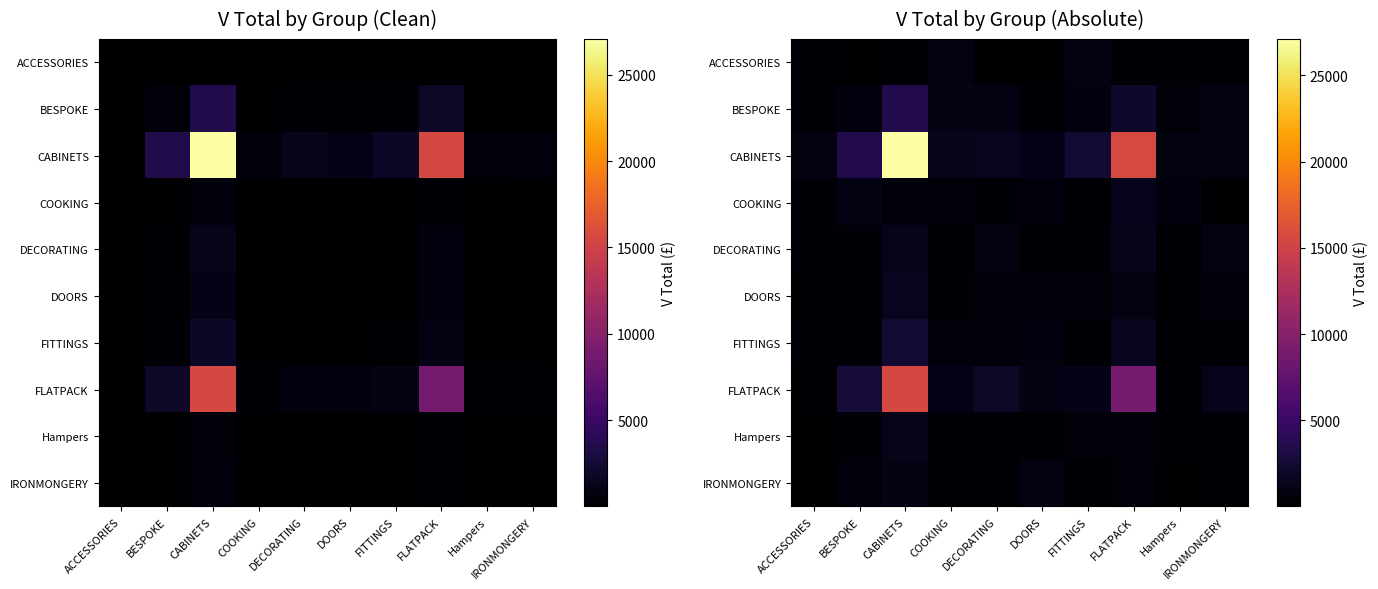

Count the number of categories in the chart.

10